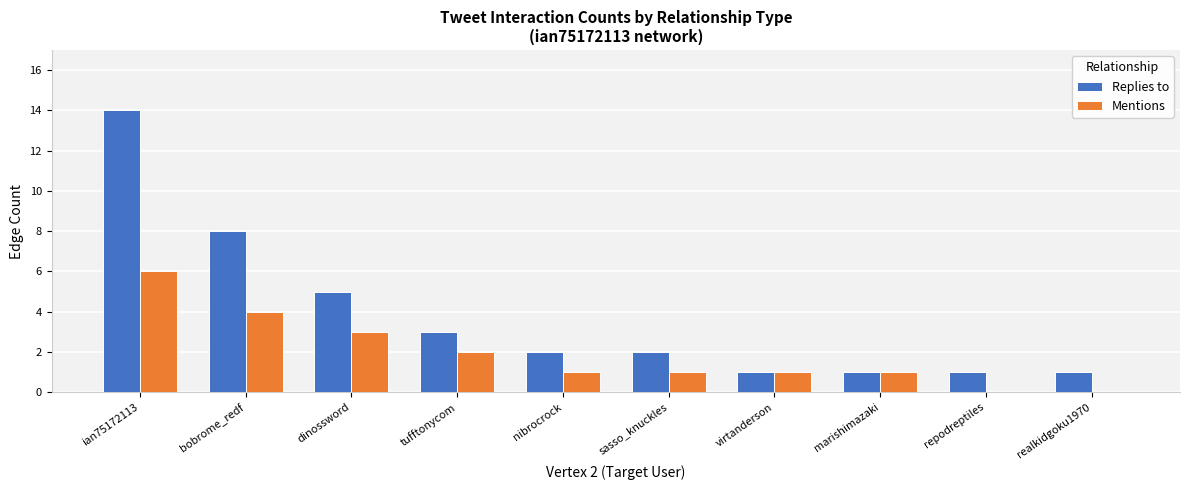

The Replies to series shows 1 at repodreptiles. True or false?

True